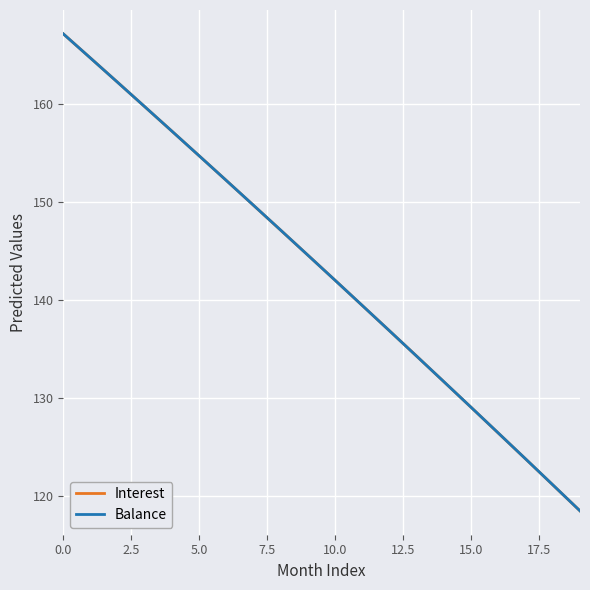

What is the minimum value shown in the chart?

118.5